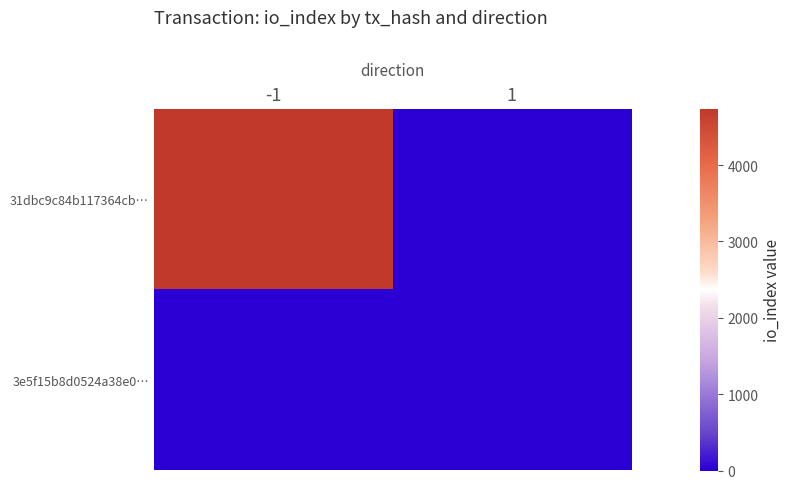

Which series changed the most between -1 and 1?

31dbc9c84b117364cb…